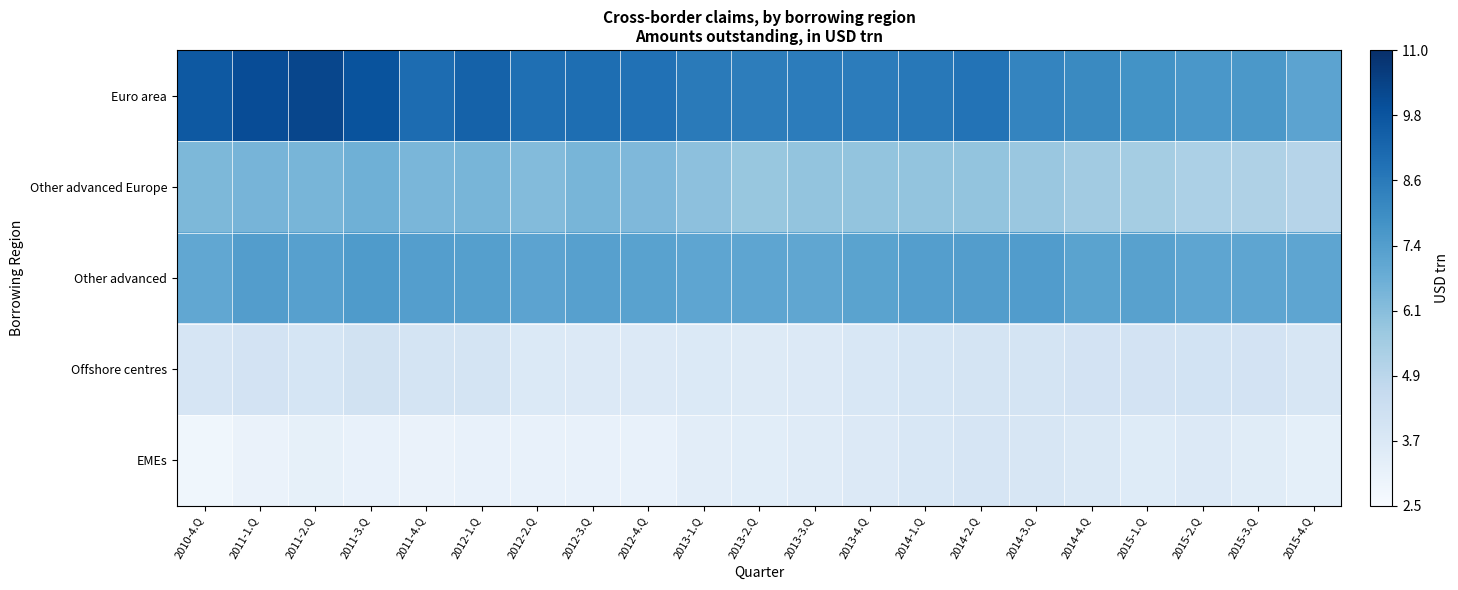

Reading left to right, what are all the values shown in this chart?

Euro area: 2010-4.Q=9.7	2011-1.Q=10.1	2011-2.Q=10.2	2011-3.Q=9.8	2011-4.Q=9.0	2012-1.Q=9.4	2012-2.Q=8.9	2012-3.Q=9.0	2012-4.Q=8.9	2013-1.Q=8.6	2013-2.Q=8.5	2013-3.Q=8.5	2013-4.Q=8.5	2014-1.Q=8.6	2014-2.Q=8.8	2014-3.Q=8.2	2014-4.Q=8.1	2015-1.Q=7.8	2015-2.Q=7.6	2015-3.Q=7.6	2015-4.Q=7.1
Other advanced Europe: 2010-4.Q=6.4	2011-1.Q=6.5	2011-2.Q=6.5	2011-3.Q=6.7	2011-4.Q=6.4	2012-1.Q=6.5	2012-2.Q=6.2	2012-3.Q=6.5	2012-4.Q=6.3	2013-1.Q=6.0	2013-2.Q=5.8	2013-3.Q=5.9	2013-4.Q=5.9	2014-1.Q=5.9	2014-2.Q=5.9	2014-3.Q=5.8	2014-4.Q=5.6	2015-1.Q=5.5	2015-2.Q=5.3	2015-3.Q=5.2	2015-4.Q=5.1
Other advanced: 2010-4.Q=7.0	2011-1.Q=7.4	2011-2.Q=7.3	2011-3.Q=7.5	2011-4.Q=7.3	2012-1.Q=7.3	2012-2.Q=7.1	2012-3.Q=7.3	2012-4.Q=7.2	2013-1.Q=7.1	2013-2.Q=7.1	2013-3.Q=7.0	2013-4.Q=7.2	2014-1.Q=7.3	2014-2.Q=7.4	2014-3.Q=7.4	2014-4.Q=7.2	2015-1.Q=7.2	2015-2.Q=7.0	2015-3.Q=7.1	2015-4.Q=7.1
Offshore centres: 2010-4.Q=3.9	2011-1.Q=4.0	2011-2.Q=3.9	2011-3.Q=4.1	2011-4.Q=4.0	2012-1.Q=4.0	2012-2.Q=3.7	2012-3.Q=3.7	2012-4.Q=3.6	2013-1.Q=3.7	2013-2.Q=3.6	2013-3.Q=3.6	2013-4.Q=3.8	2014-1.Q=3.9	2014-2.Q=4.0	2014-3.Q=4.0	2014-4.Q=4.0	2015-1.Q=4.0	2015-2.Q=4.1	2015-3.Q=4.0	2015-4.Q=3.9
EMEs: 2010-4.Q=2.8	2011-1.Q=3.0	2011-2.Q=3.2	2011-3.Q=3.2	2011-4.Q=3.0	2012-1.Q=3.1	2012-2.Q=3.1	2012-3.Q=3.1	2012-4.Q=3.2	2013-1.Q=3.4	2013-2.Q=3.4	2013-3.Q=3.5	2013-4.Q=3.6	2014-1.Q=3.8	2014-2.Q=3.9	2014-3.Q=3.8	2014-4.Q=3.7	2015-1.Q=3.6	2015-2.Q=3.6	2015-3.Q=3.5	2015-4.Q=3.3